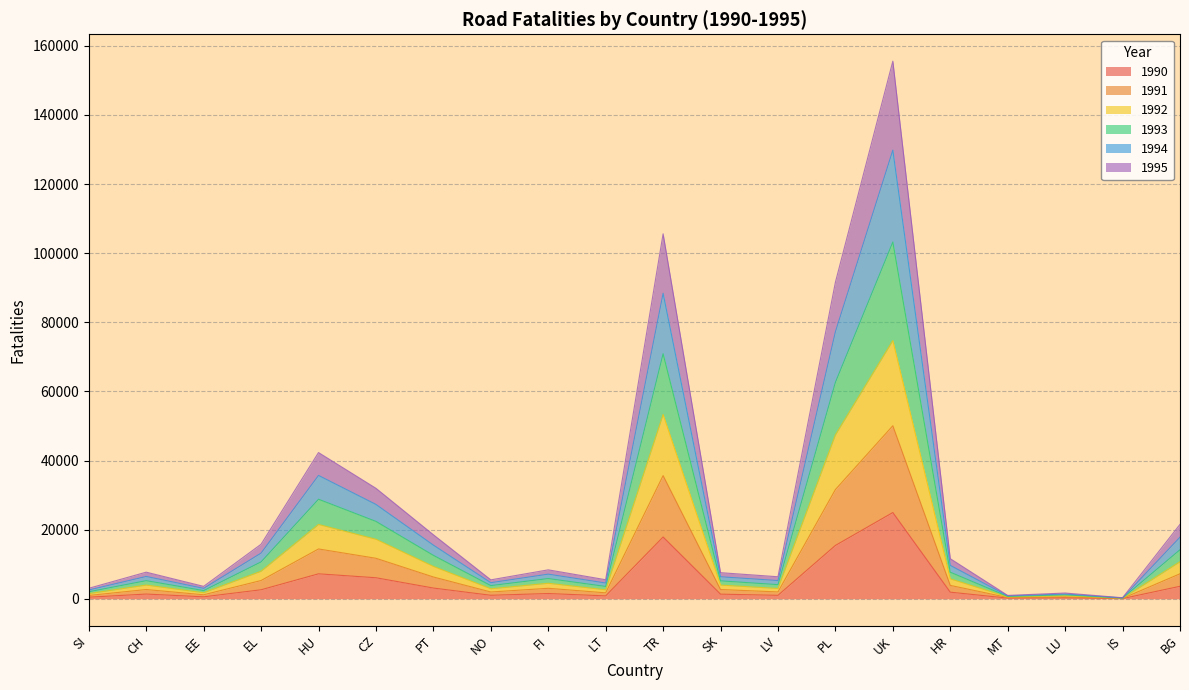

Does the chart display data point markers on the line(s)?

No